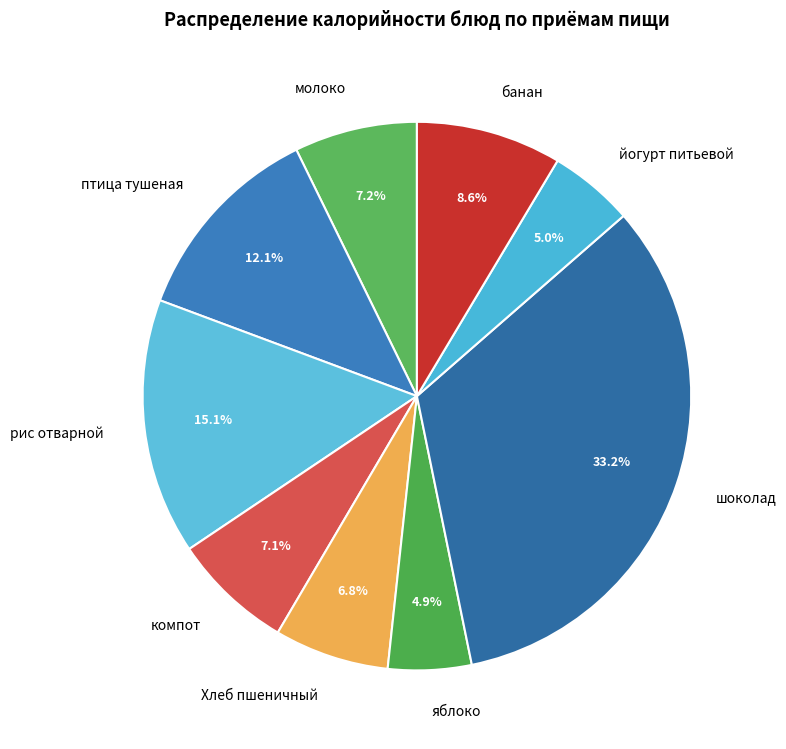

To the nearest percent, what portion does яблоко represent?

5%